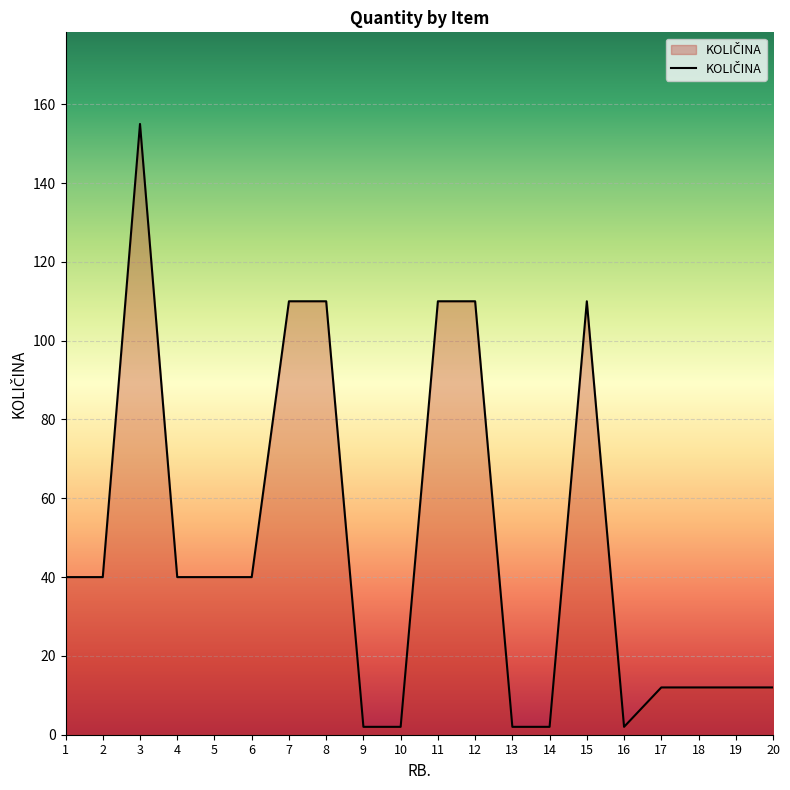

Does the chart display data point markers on the line(s)?

No